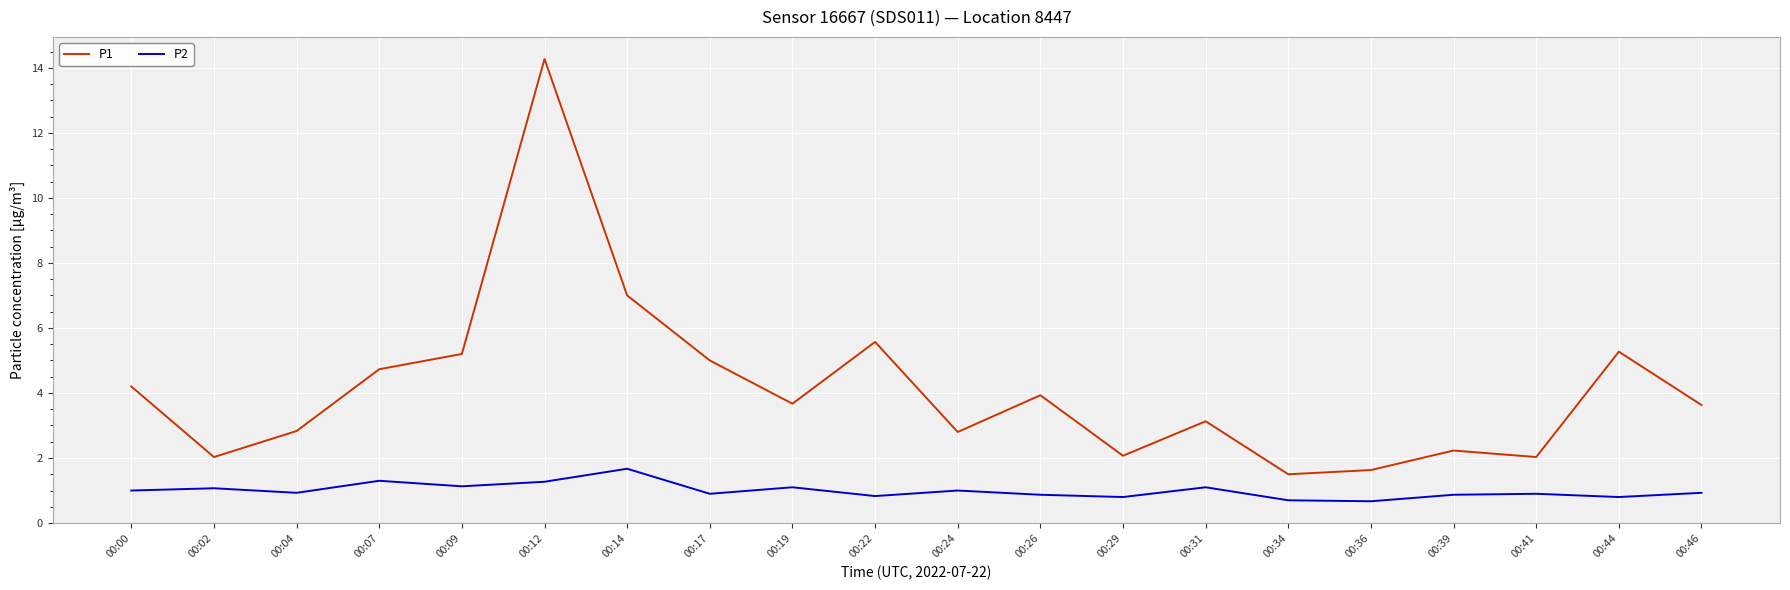

What is the difference between the P1 values at 00:46 and 00:22?

1.9